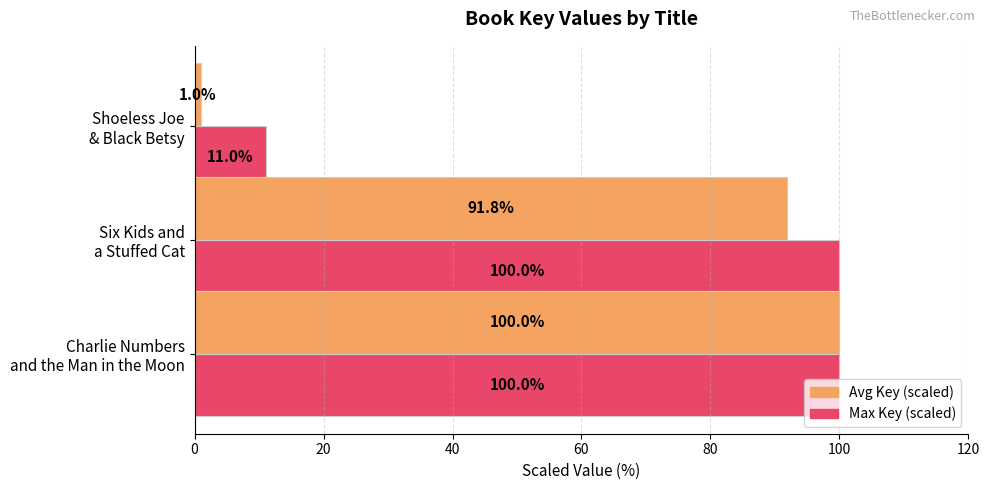

What is the difference between the second highest and minimum values in the Max Key (scaled) series?

89.0